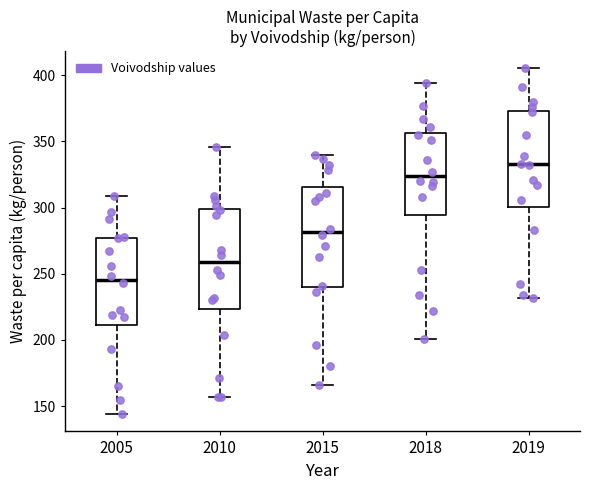

Which box has the lowest median line?

2005